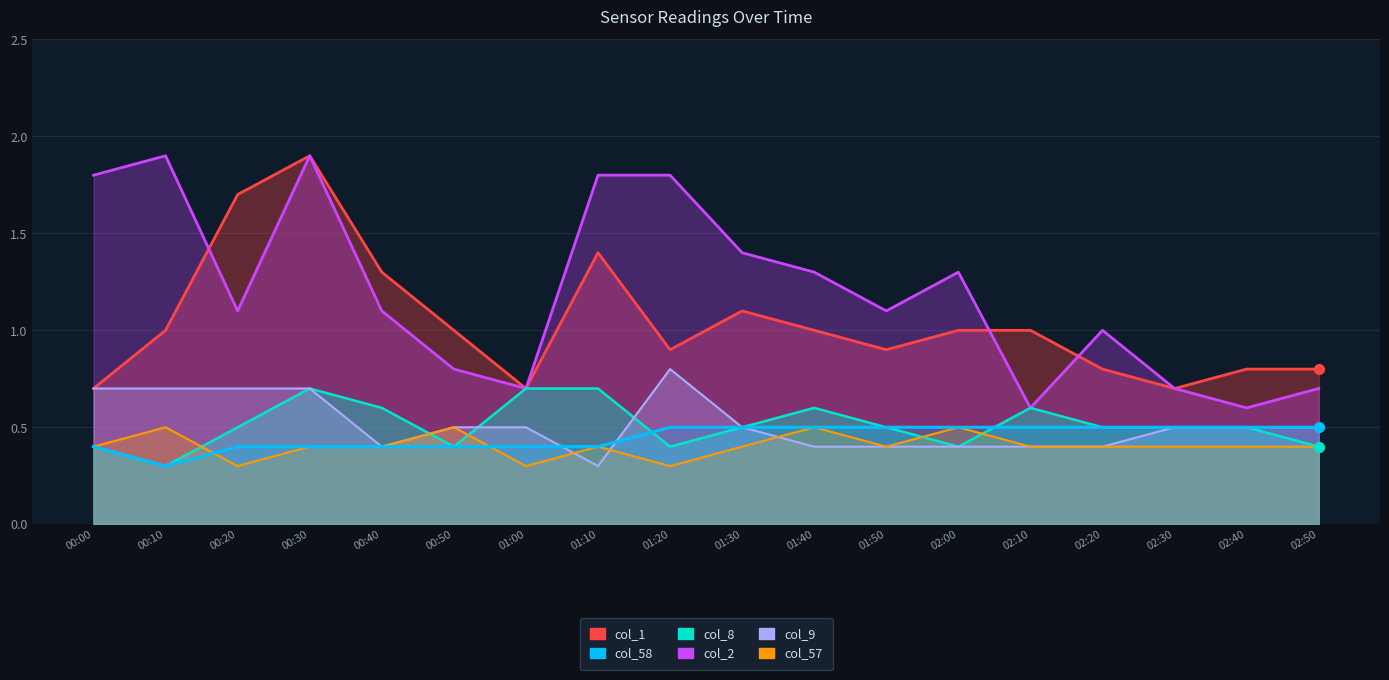

Reading left to right, list all the values displayed in this chart.

col_58: 00:00=0.4	00:10=0.3	00:20=0.4	00:30=0.4	00:40=0.4	00:50=0.4	01:00=0.4	01:10=0.4	01:20=0.5	01:30=0.5	01:40=0.5	01:50=0.5	02:00=0.5	02:10=0.5	02:20=0.5	02:30=0.5	02:40=0.5	02:50=0.5
col_1: 00:00=0.7	00:10=1.0	00:20=1.7	00:30=1.9	00:40=1.3	00:50=1.0	01:00=0.7	01:10=1.4	01:20=0.9	01:30=1.1	01:40=1.0	01:50=0.9	02:00=1.0	02:10=1.0	02:20=0.8	02:30=0.7	02:40=0.8	02:50=0.8
col_8: 00:00=0.4	00:10=0.3	00:20=0.5	00:30=0.7	00:40=0.6	00:50=0.4	01:00=0.7	01:10=0.7	01:20=0.4	01:30=0.5	01:40=0.6	01:50=0.5	02:00=0.4	02:10=0.6	02:20=0.5	02:30=0.5	02:40=0.5	02:50=0.4
col_9: 00:00=0.7	00:10=0.7	00:20=0.7	00:30=0.7	00:40=0.4	00:50=0.5	01:00=0.5	01:10=0.3	01:20=0.8	01:30=0.5	01:40=0.4	01:50=0.4	02:00=0.4	02:10=0.4	02:20=0.4	02:30=0.5	02:40=0.5	02:50=0.5
col_57: 00:00=0.4	00:10=0.5	00:20=0.3	00:30=0.4	00:40=0.4	00:50=0.5	01:00=0.3	01:10=0.4	01:20=0.3	01:30=0.4	01:40=0.5	01:50=0.4	02:00=0.5	02:10=0.4	02:20=0.4	02:30=0.4	02:40=0.4	02:50=0.4
col_2: 00:00=1.8	00:10=1.9	00:20=1.1	00:30=1.9	00:40=1.1	00:50=0.8	01:00=0.7	01:10=1.8	01:20=1.8	01:30=1.4	01:40=1.3	01:50=1.1	02:00=1.3	02:10=0.6	02:20=1.0	02:30=0.7	02:40=0.6	02:50=0.7